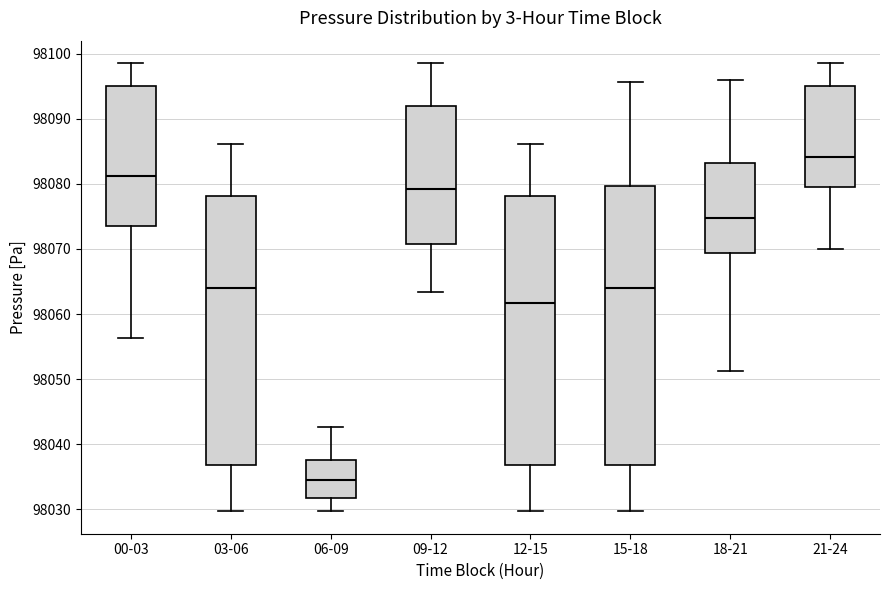

Which box's median line is the lowest?

06-09